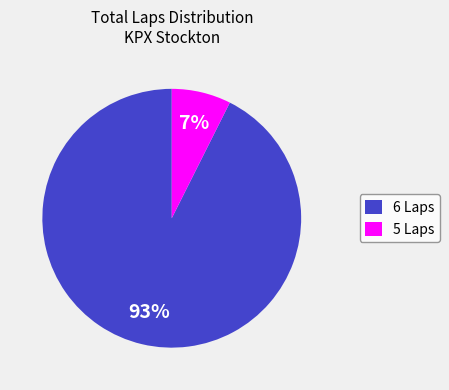

Count the number of slices in the pie.

2